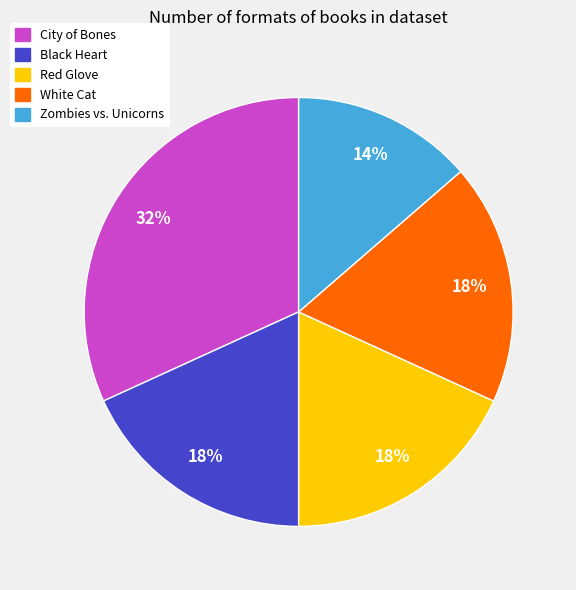

Combined, do Red Glove and Black Heart account for over 50%?

No